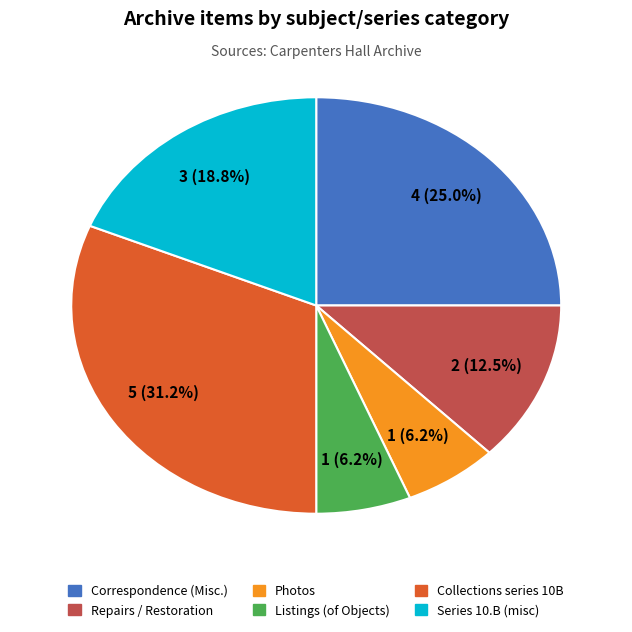

Is there a majority slice in this chart?

No